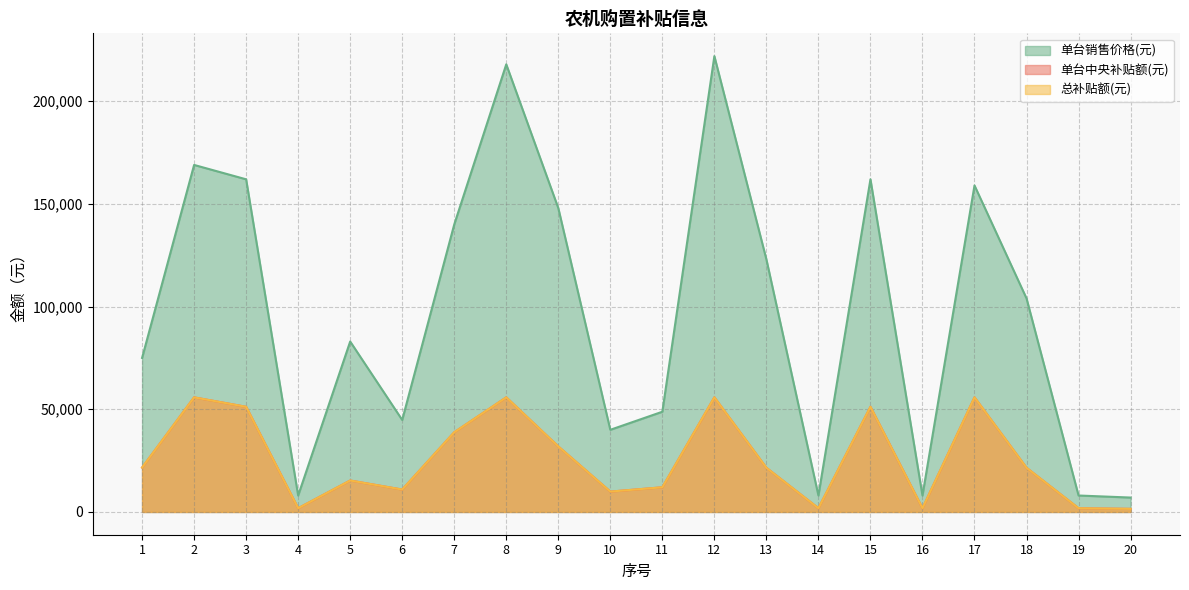

Reading right to left, extract all data points from this chart.

单台中央补贴额(元): 1500	1800	21500	55800	1800	51200	1800	21500	55800	12000	9900	31900	55800	38800	10900	15300	1800	51200	55800	21600
总补贴额(元): 1500	1800	21500	55800	1800	51200	1800	21500	55800	12000	9900	31900	55800	38800	10900	15300	1800	51200	55800	21600
单台销售价格(元): 7000	8000	104000	159000	8000	162000	8000	123000	222000	48800	40000	148000	218000	140000	44800	83000	8000	162000	169000	75000